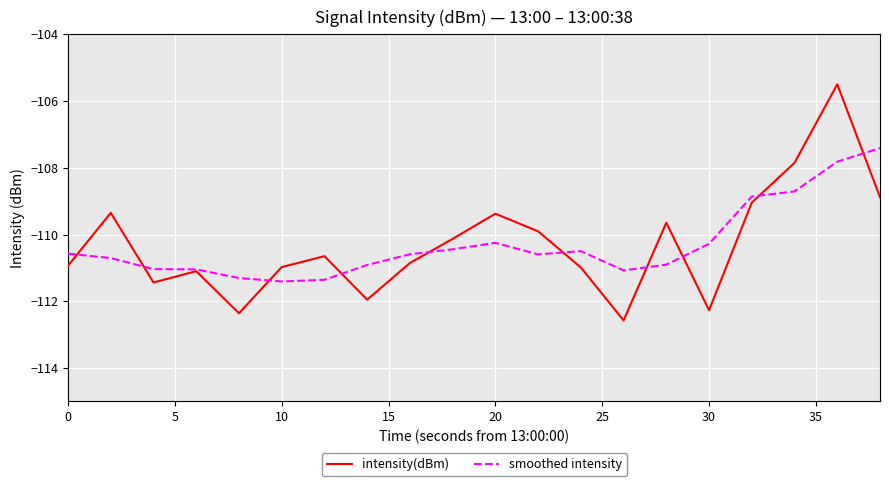

Which series has the largest range (max minus min)?

intensity(dBm)